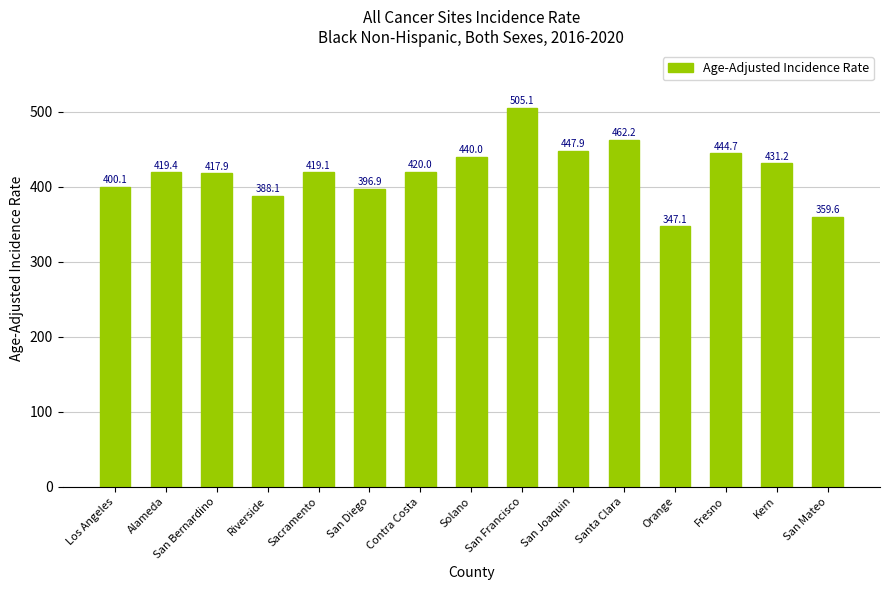

Count the number of categories in the chart.

15